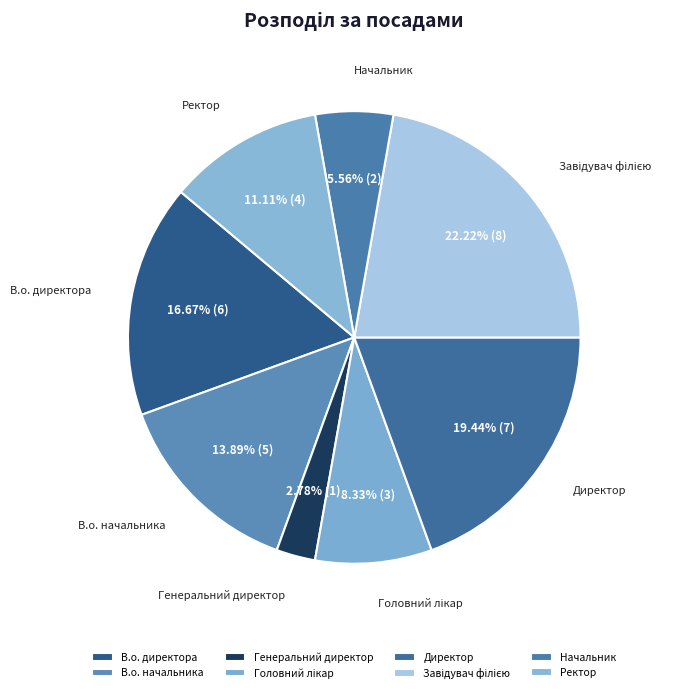

What is the ratio of the value at Начальник to the value at Генеральний директор?

2.0